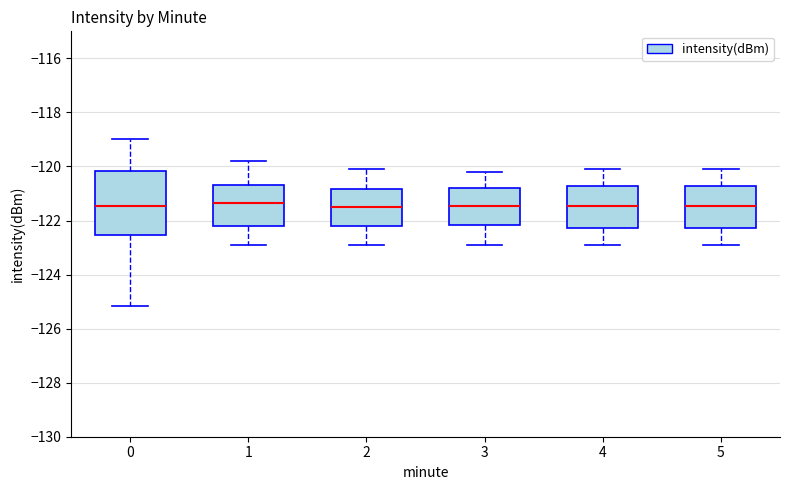

Reading left to right, read every box against the y-axis: the position of its median line, the range the box covers, and the ends of its whiskers. The values are not printed on the chart, so give them approximately, as read against the axis.

0: median -121.4, box -122.6 to -120.2, whiskers -125.2 to -119.0
1: median -121.4, box -122.2 to -120.8, whiskers -122.8 to -119.8
2: median -121.4, box -122.2 to -120.8, whiskers -122.8 to -120.0
3: median -121.4, box -122.2 to -120.8, whiskers -122.8 to -120.2
4: median -121.4, box -122.2 to -120.8, whiskers -122.8 to -120.0
5: median -121.4, box -122.2 to -120.8, whiskers -122.8 to -120.0